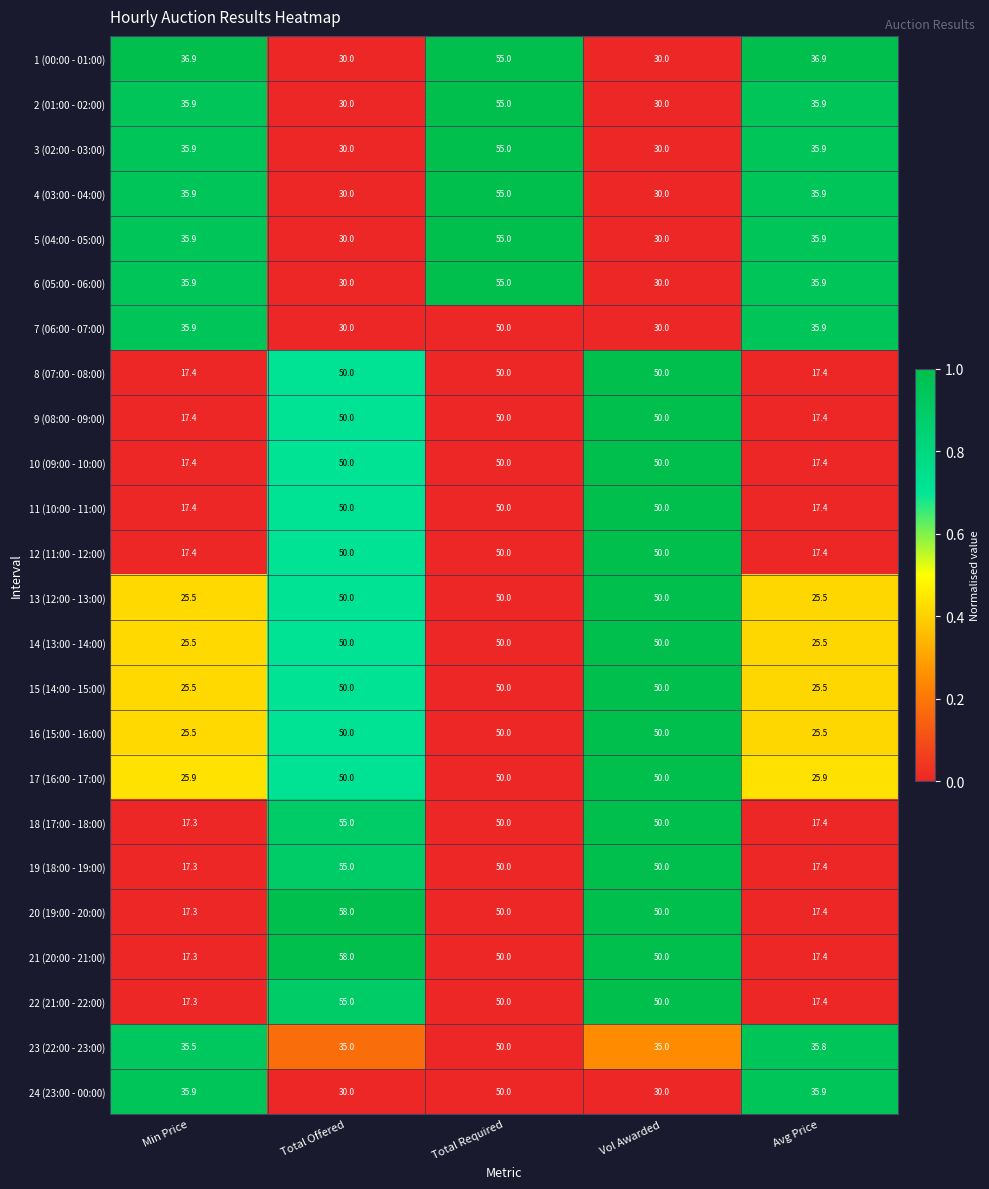

What value does the 21 (20:00 - 21:00) series have at Vol Awarded?

50.0